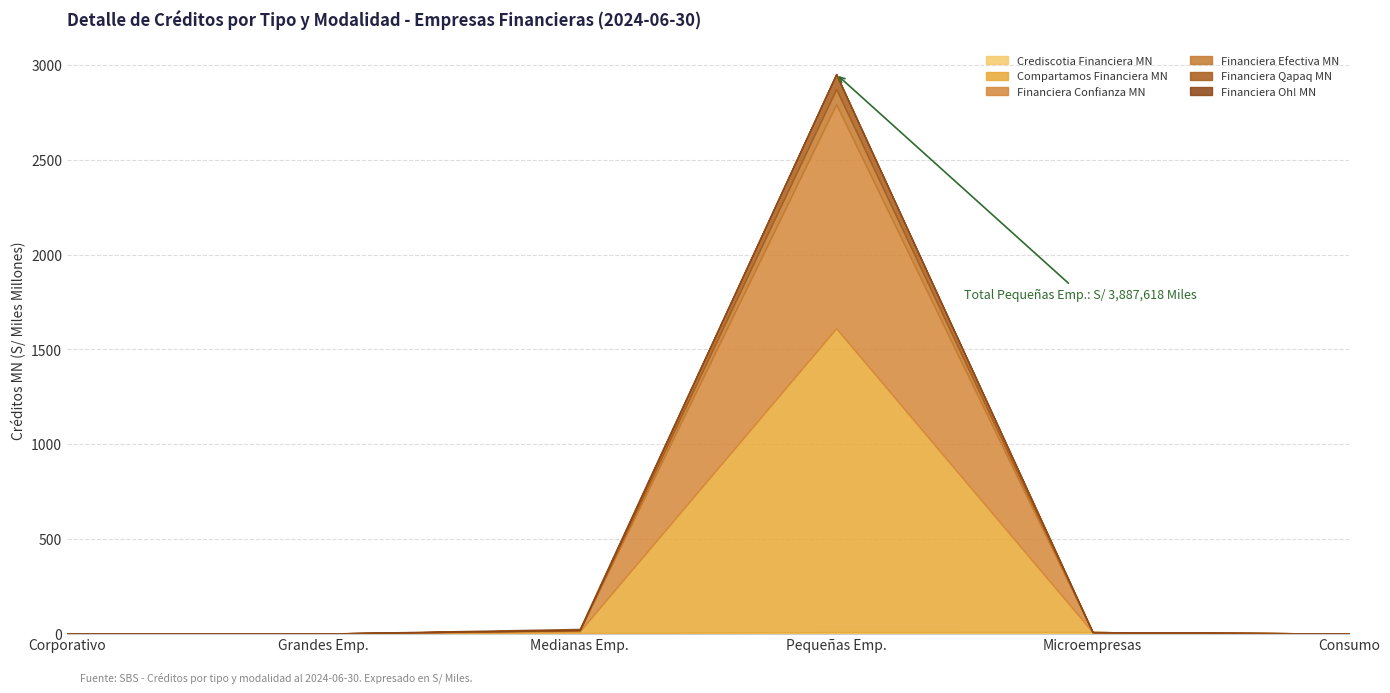

At which category is the sum across all series the highest?

Pequeñas Emp.